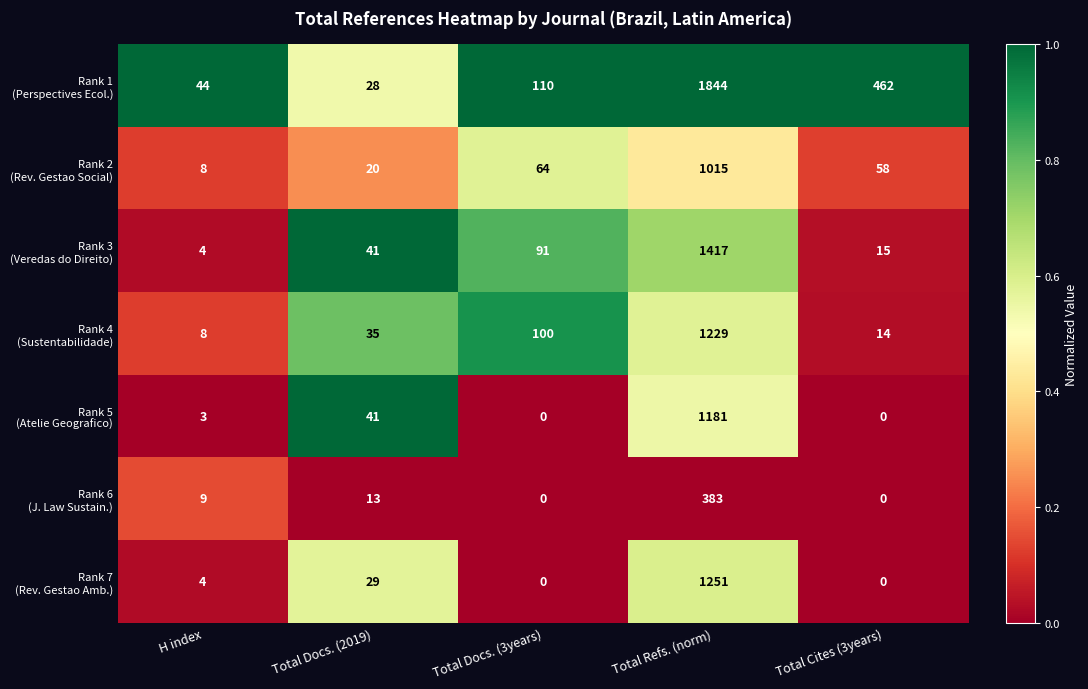

What is the total value across all series at H index?

80